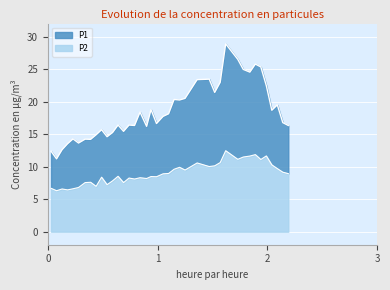

What is the lowest value of the P2 series?

6.3